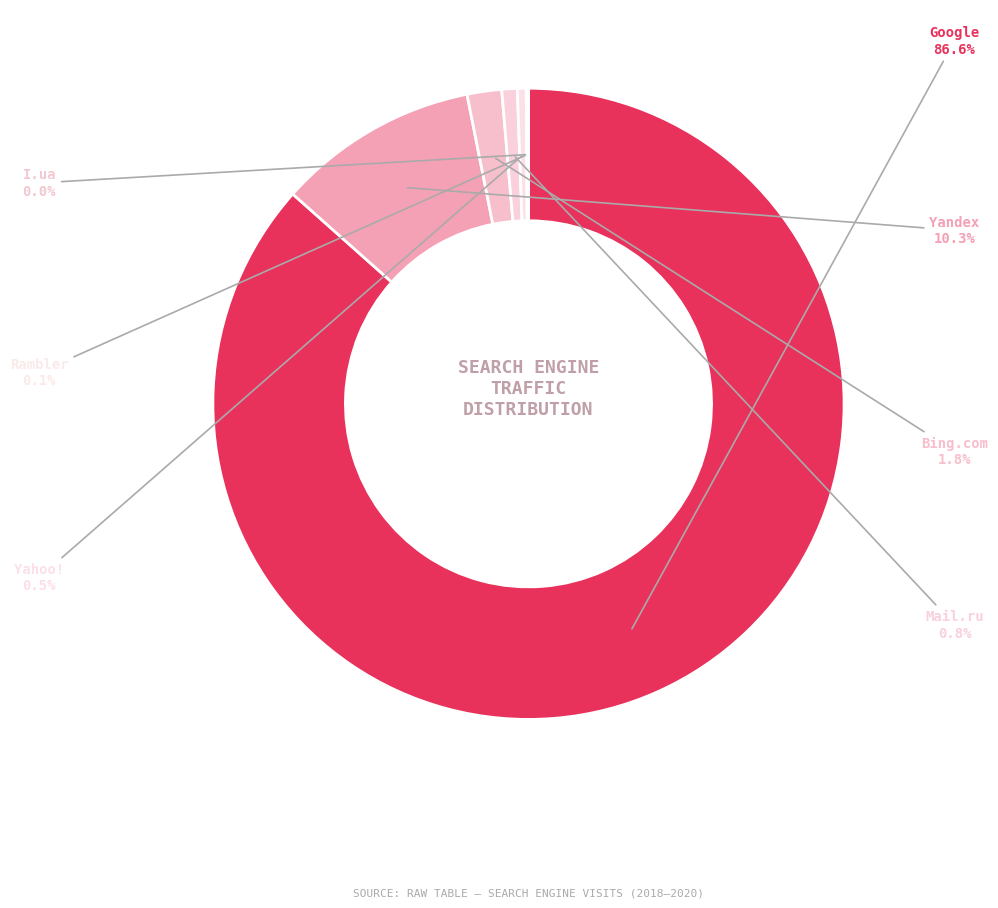

Does Google account for over 50% of the chart?

Yes